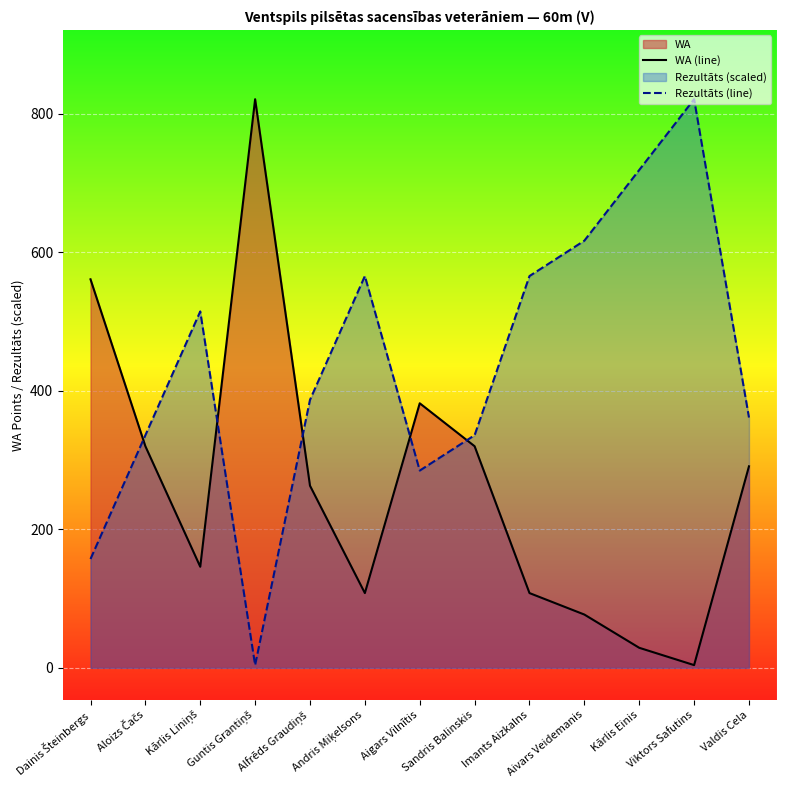

At which label is Rezultāts (line) closest to 412?

Alfrēds Graudiņš